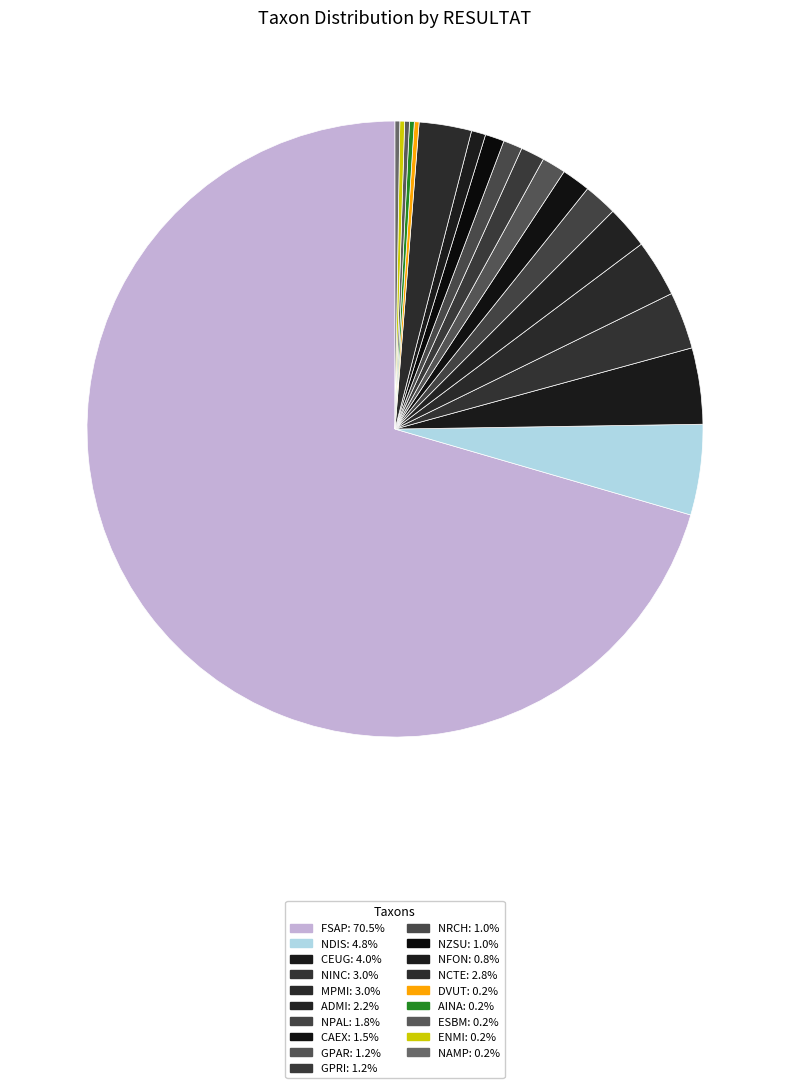

What portion of the pie excludes NAMP?

99.8%